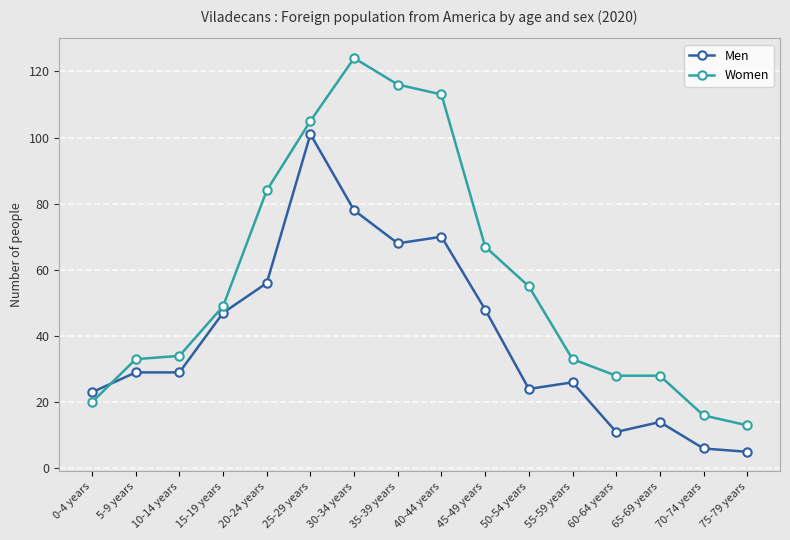

Is the value of Men at 35-39 years greater than the value of Women at 25-29 years?

No